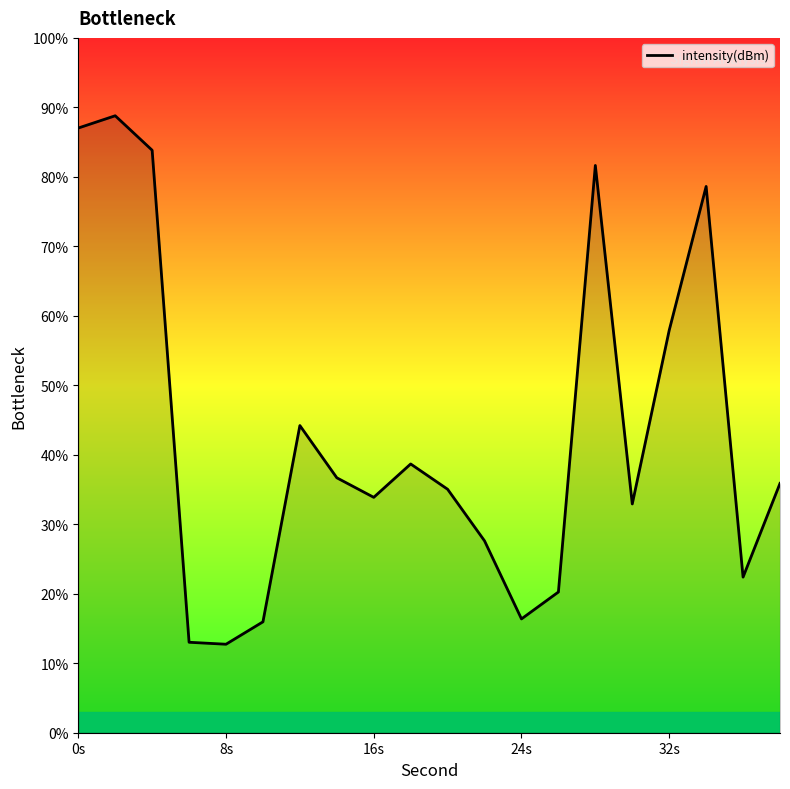

What is the smallest value displayed?

12.7